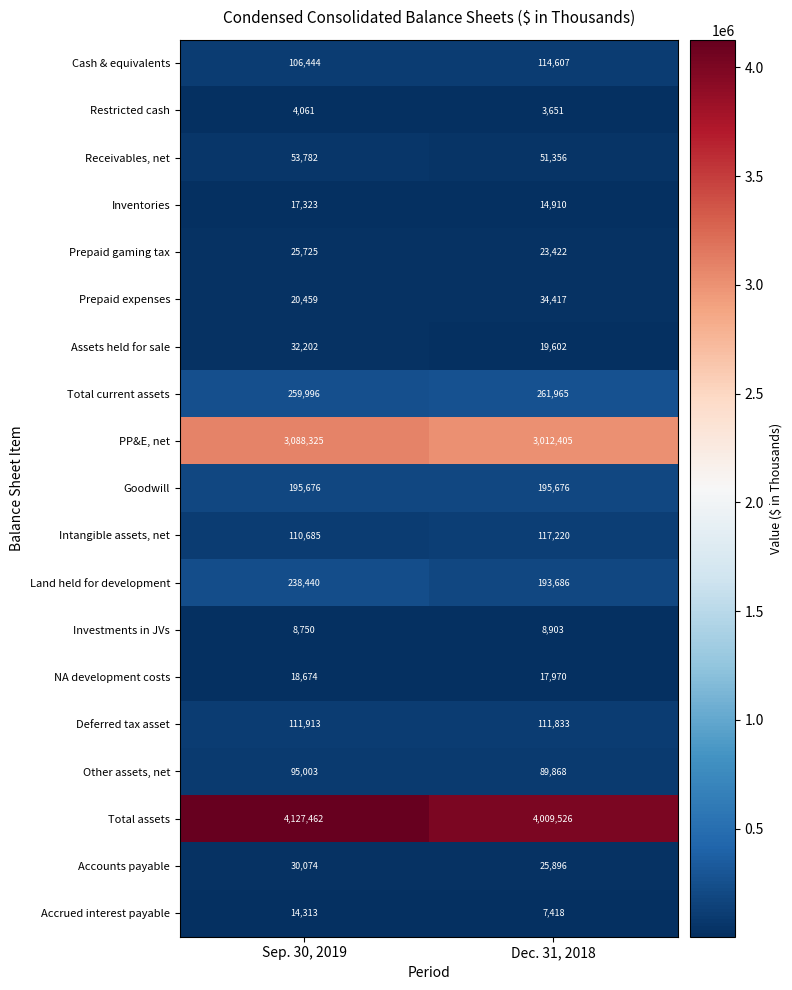

True or false: Deferred tax asset has a value of 111833 at Dec. 31, 2018.

True